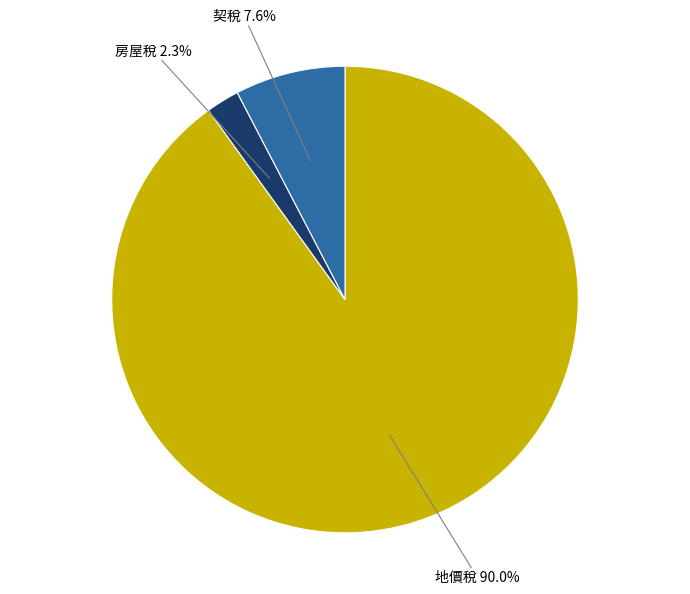

How many segments does this pie chart have?

3